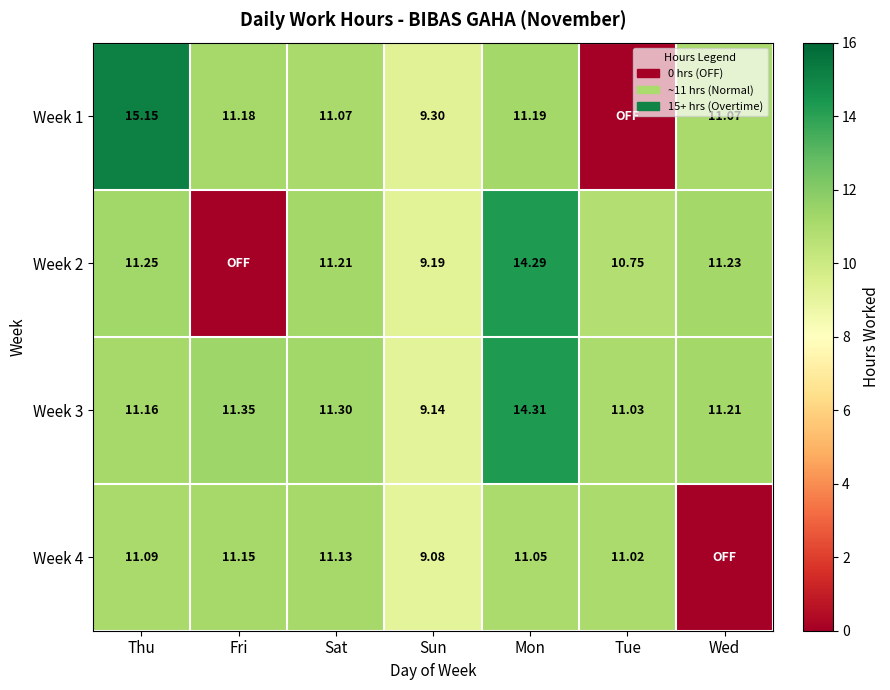

List the labels in order of Week 3 value, smallest first.

Sun, Tue, Thu, Wed, Sat, Fri, Mon